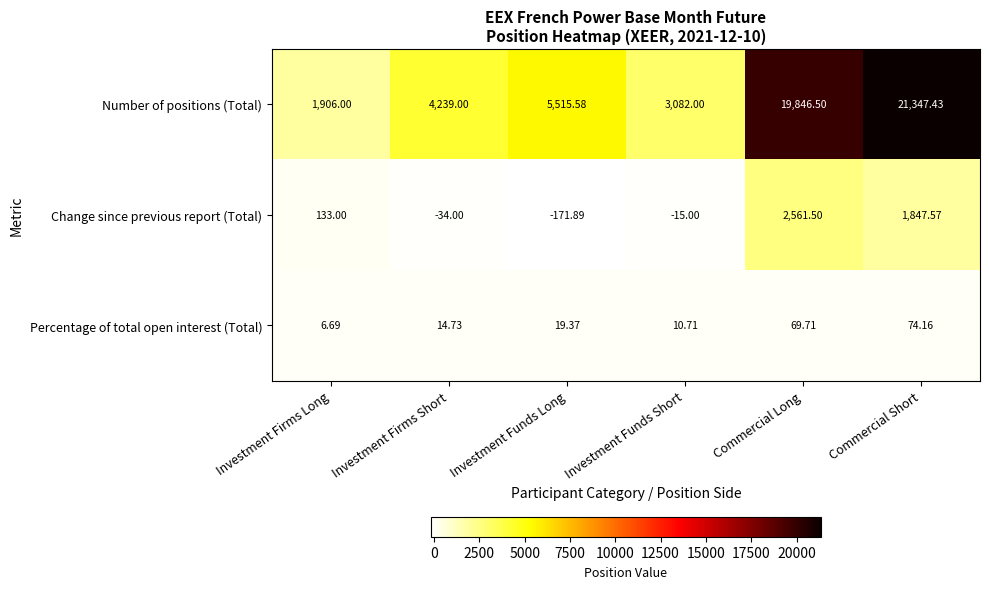

At which label does Number of positions (Total) first exceed 5515?

Investment Funds Long